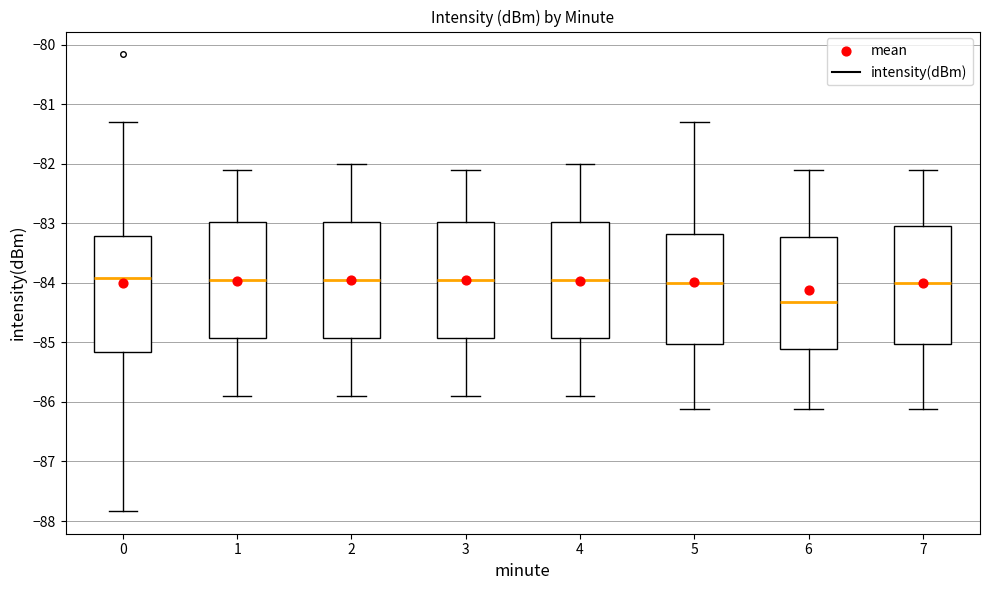

Which box has the lowest median line?

6